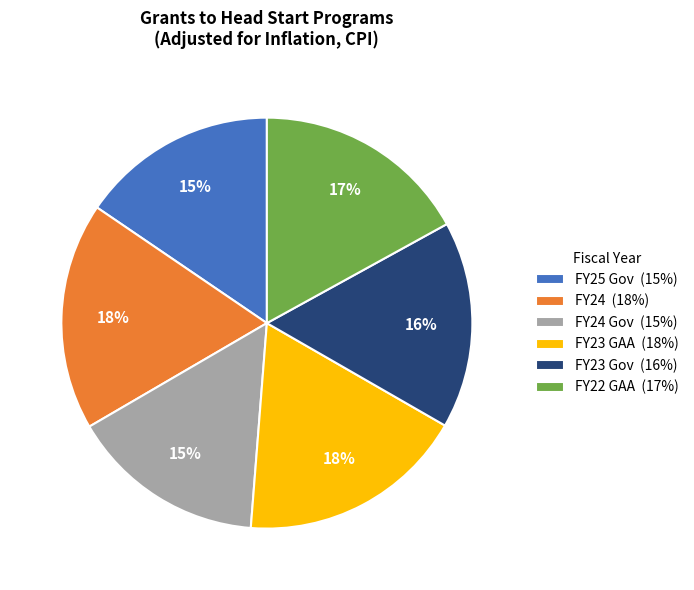

Approximately how many times larger is the value at FY23 GAA (18%) compared to FY22 GAA (17%)?

1.1